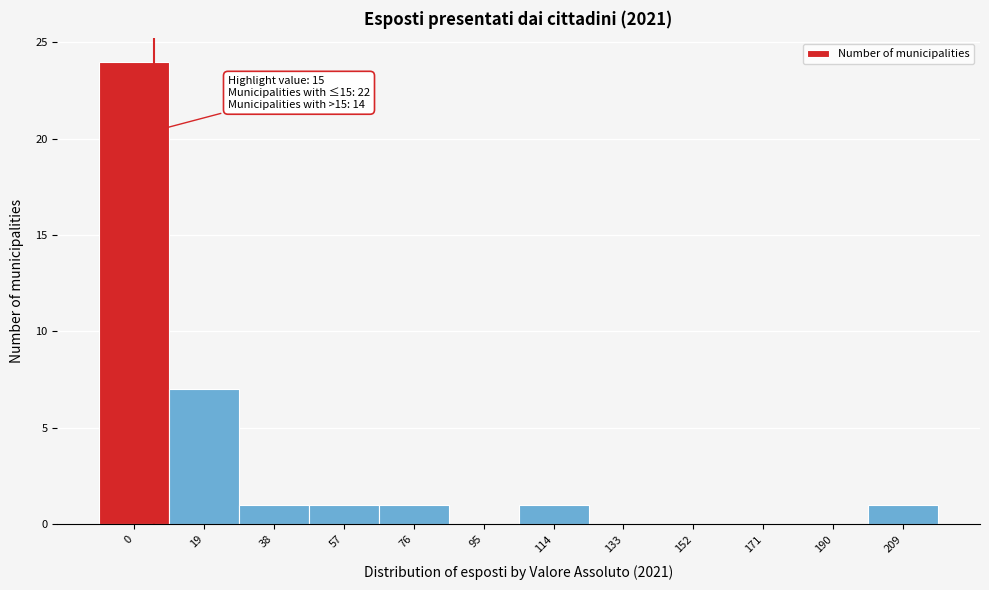

Reading right to left, extract all data points from this chart.

209=1	190=0	171=0	152=0	133=0	114=1	95=0	76=1	57=1	38=1	19=7	0=24